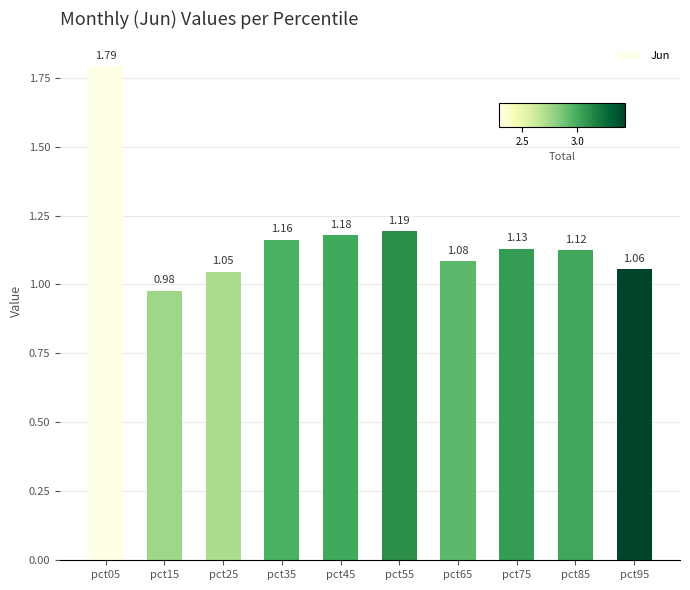

Rank the categories by value from lowest to highest.

pct15, pct25, pct95, pct65, pct85, pct75, pct35, pct45, pct55, pct05